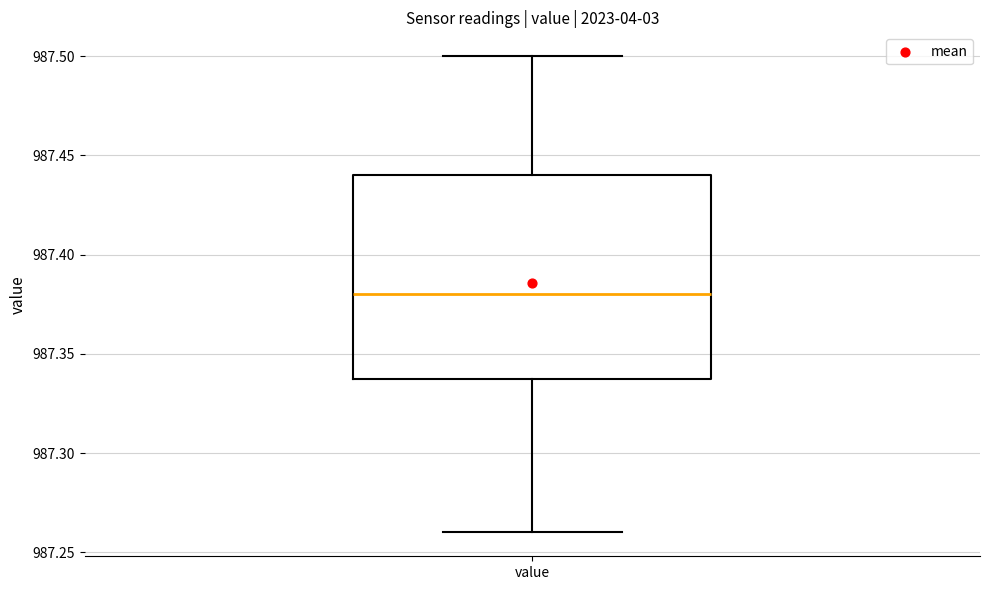

Transcribe this box plot: give where the median line is, the range the box spans, and where the two whiskers end, as read against the y-axis. The values are not printed on the chart, so give them approximately, as read against the axis.

median 987.38, box 987.34 to 987.44, whiskers 987.26 to 987.50